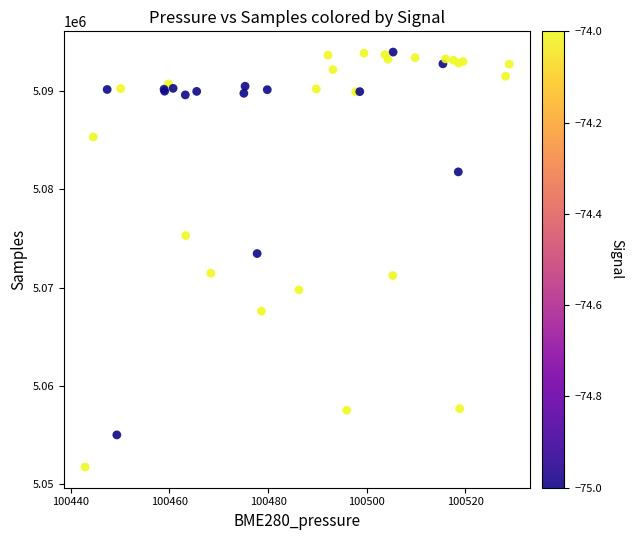

What Y value in the scatter plot is closest to 5072865?

5073474